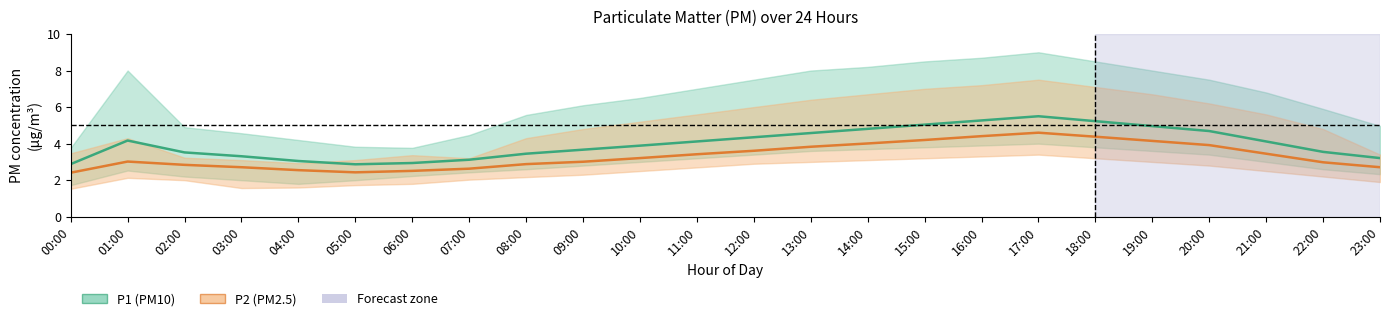

True or false: P1 (PM10) and P2 (PM2.5) cross at least once.

False